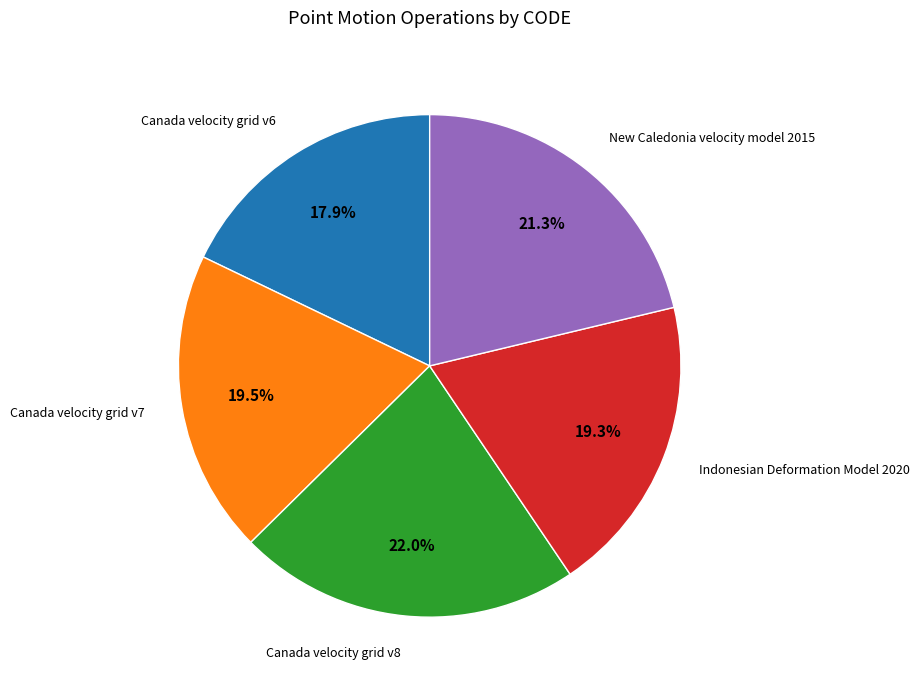

To the nearest percent, what is the combined percentage of Indonesian Deformation Model 2020 and Canada velocity grid v7?

39%